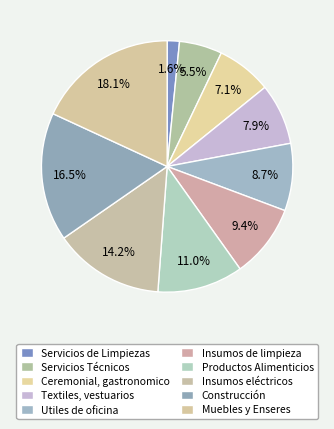

How many slices are in this pie chart?

10